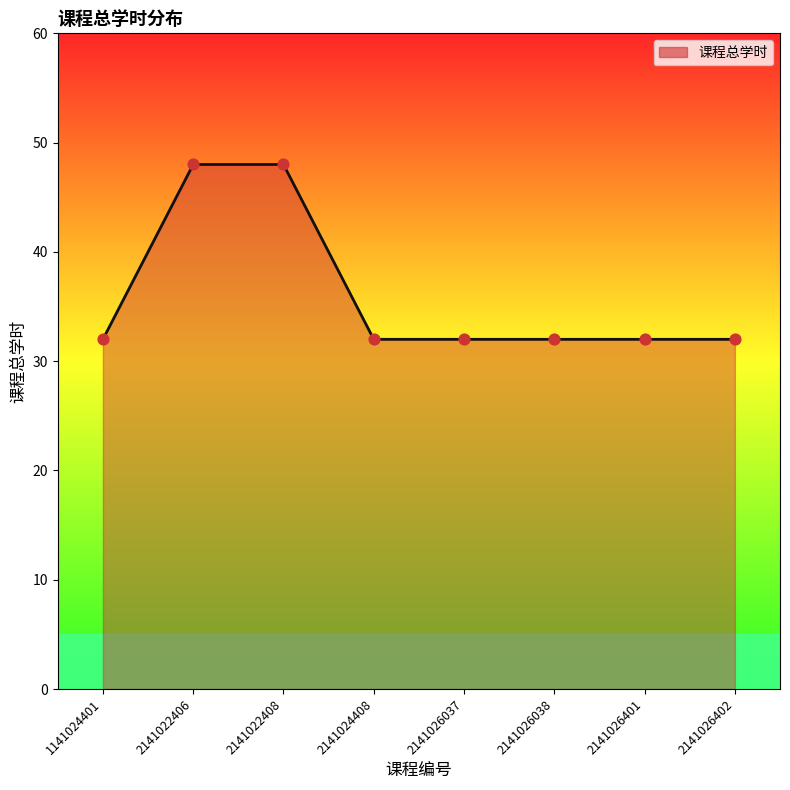

Between 1141024401 and 2141022406, which is larger?

2141022406